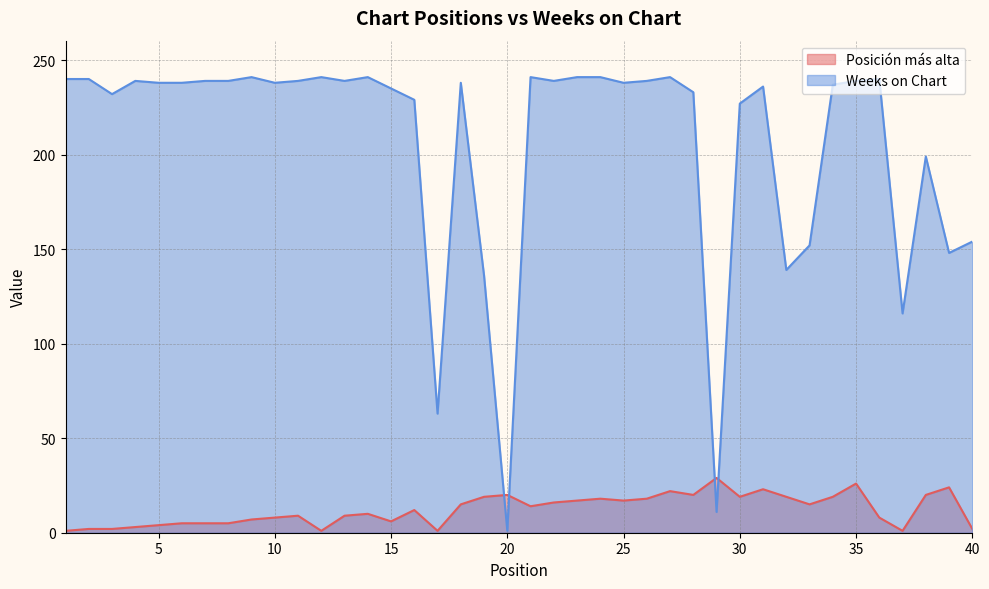

What is the lowest value of the Posición más alta series?

1